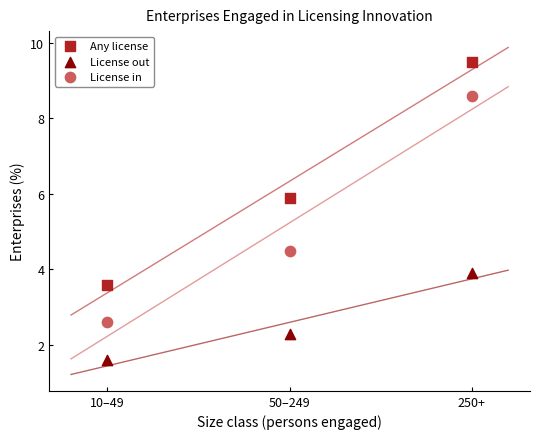

In the License out series, what Y value is closest to 2?

2.3